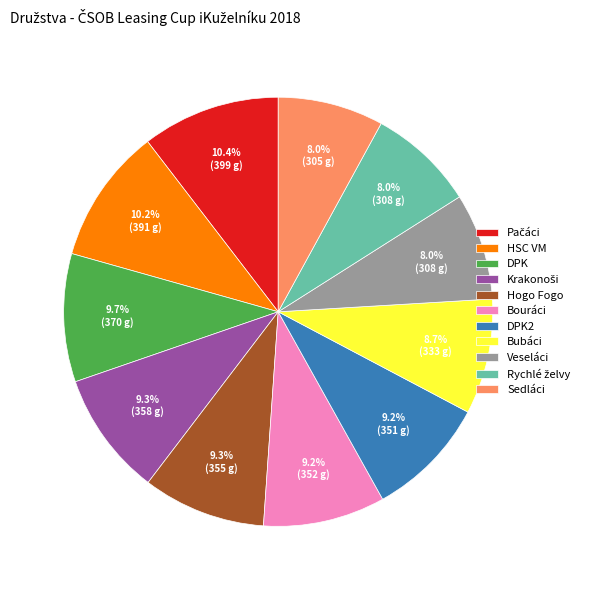

The Hogo Fogo slice represents 18% of the pie. True or false?

False